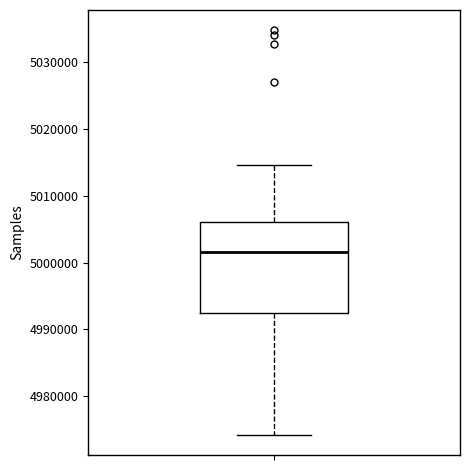

Transcribe this box plot: give where the median line is, the range the box spans, and where the two whiskers end, as read against the y-axis. The values are not printed on the chart, so give them approximately, as read against the axis.

median 5002000, box 4993000 to 5006000, whiskers 4974000 to 5015000